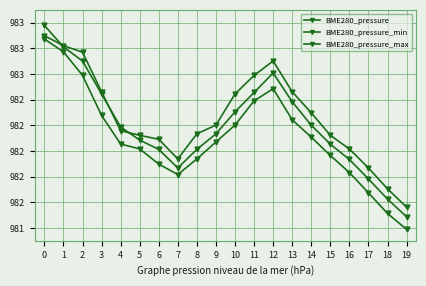

What is the total value across all series at 8?

294608.5